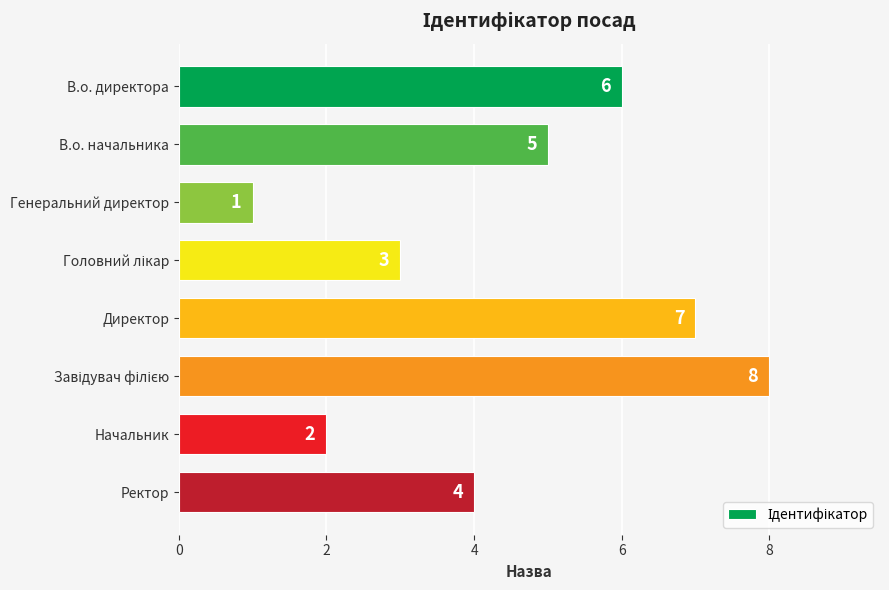

What is the greatest value displayed?

8